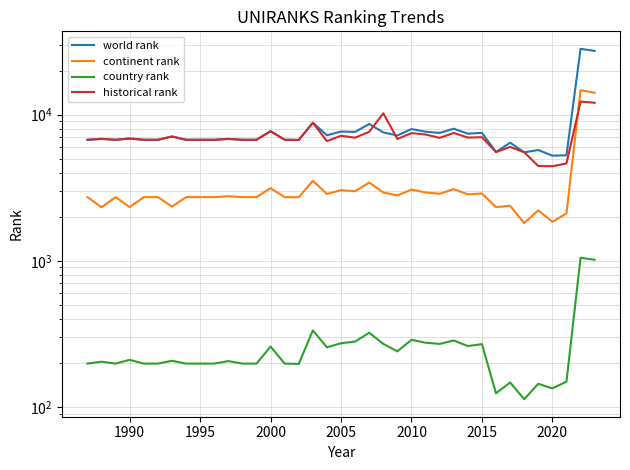

What are all the series names shown in the legend?

world rank, continent rank, country rank, historical rank